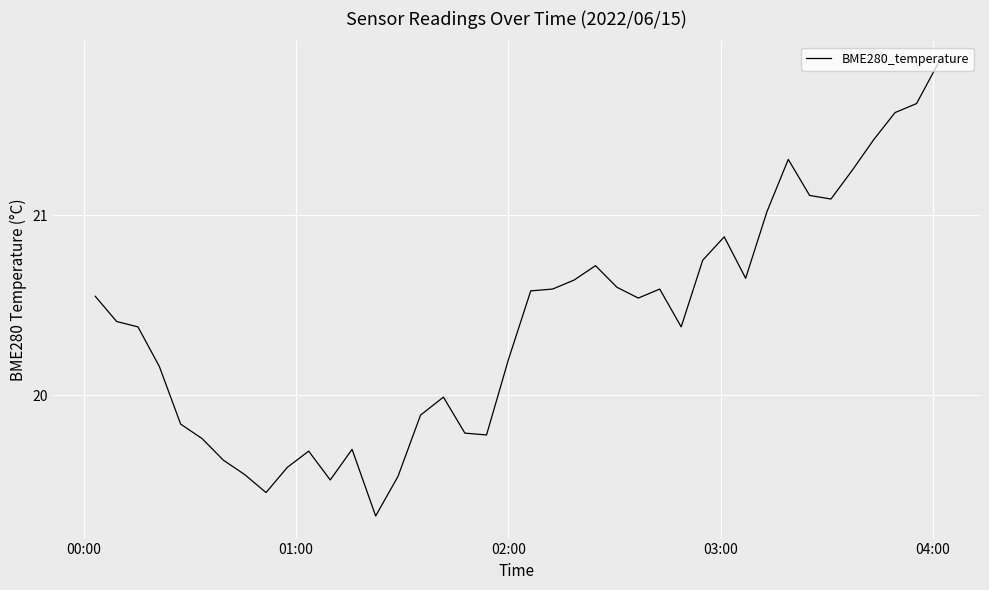

What is the difference between the maximum and minimum values?

2.5